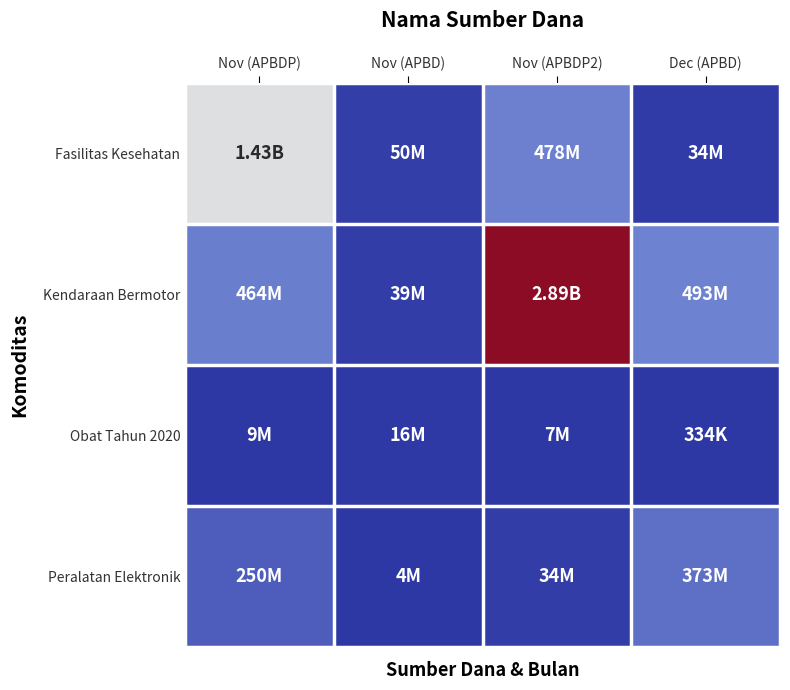

List the series in order of their overall mean, highest first.

Kendaraan Bermotor, Fasilitas Kesehatan, Peralatan Elektronik, Obat Tahun 2020